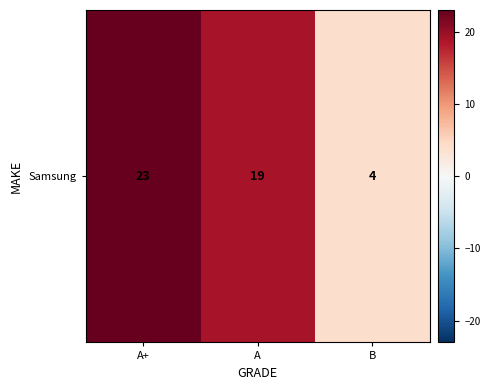

Reading left to right, list all the values displayed in this chart.

23	19	4